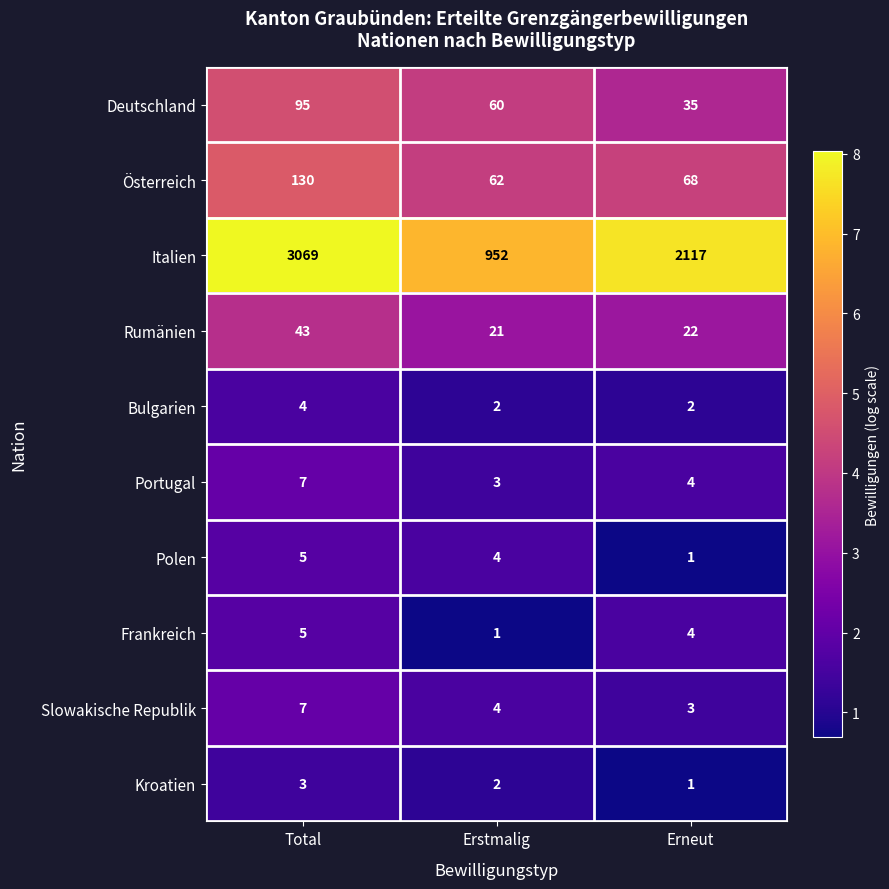

What is the total value across all series at Erstmalig?

1111